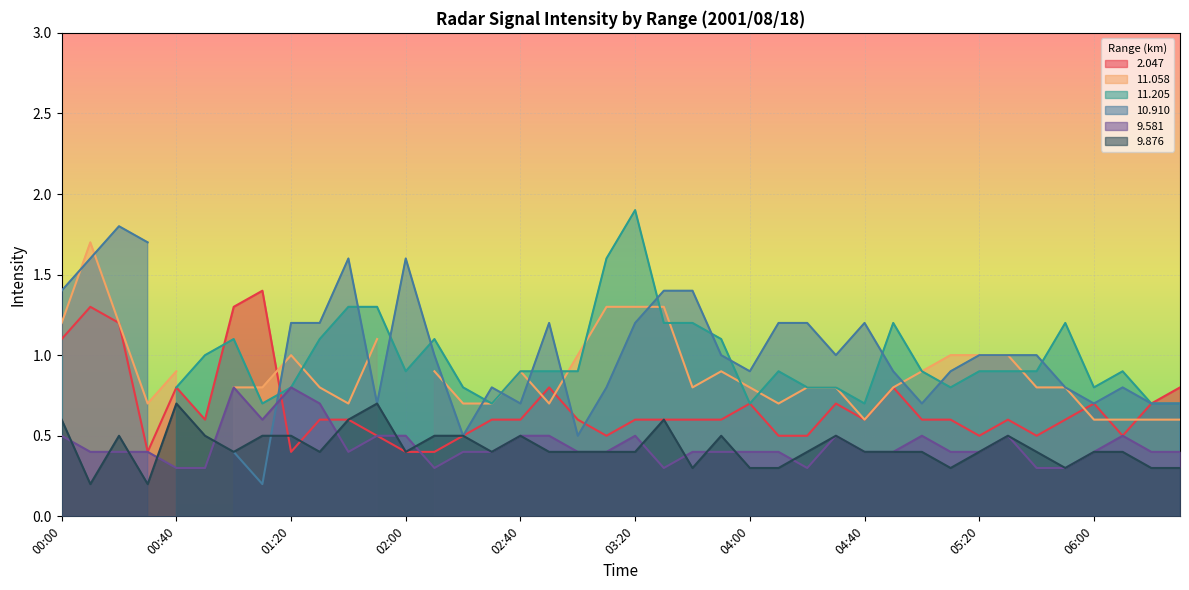

What is the lowest value of the   9.876 series?

0.2